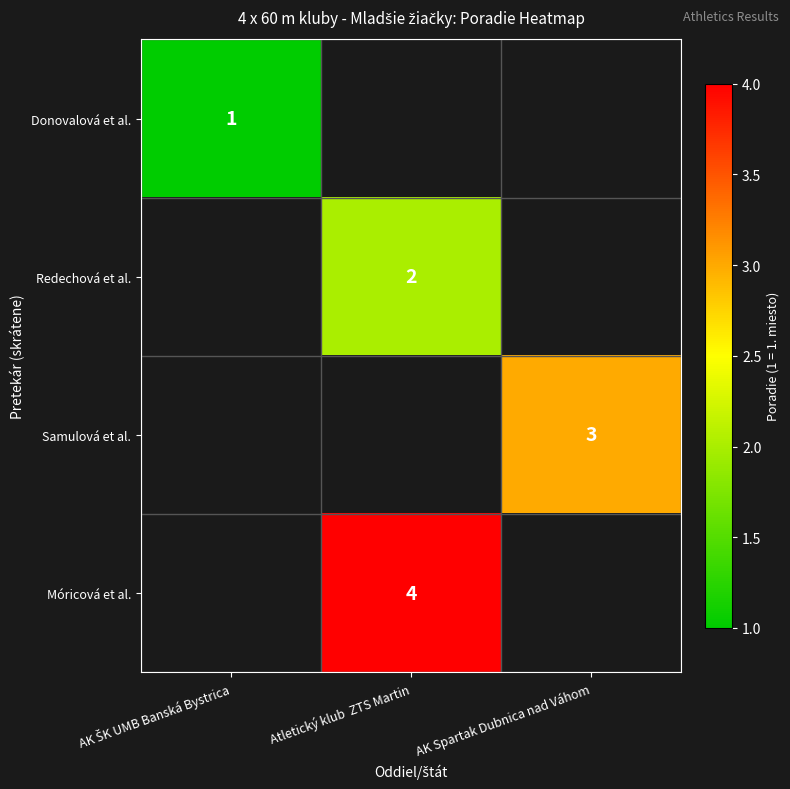

The Redechová et al. series shows 1 at Atletický klub  ZTS Martin. True or false?

False